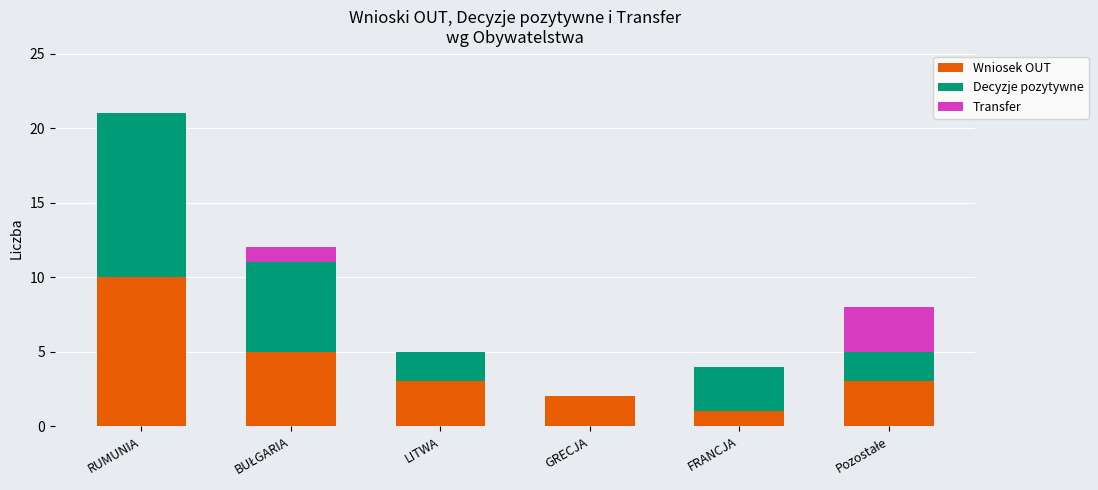

How many categories are shown in the chart?

6